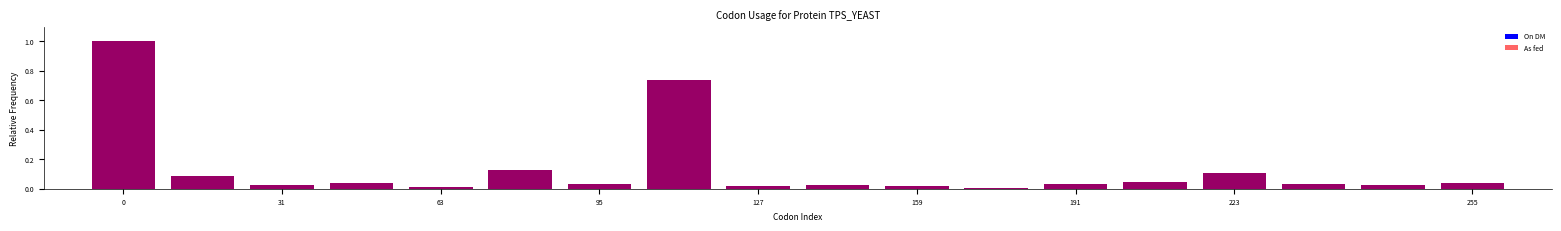

Which label corresponds to the smallest value in the chart?

11